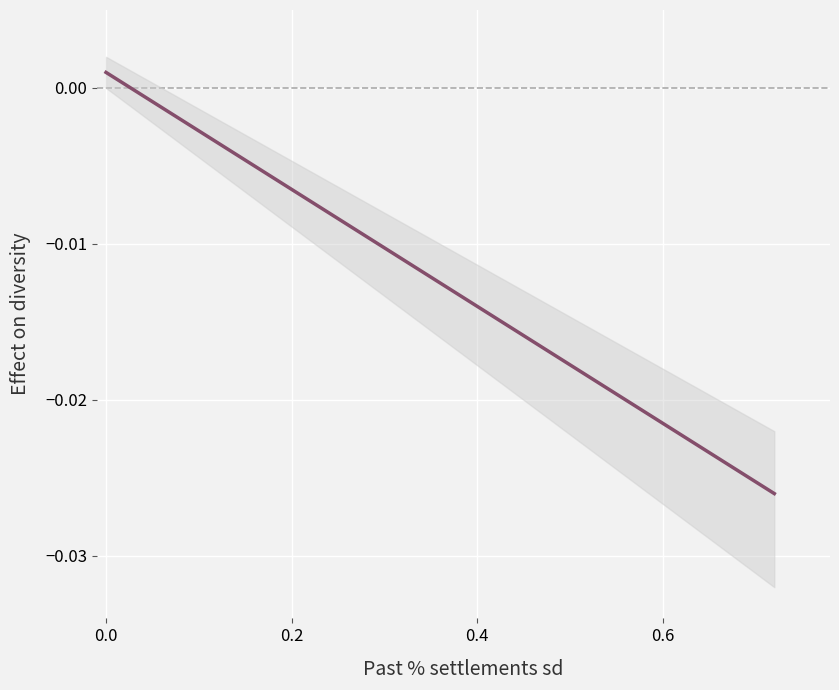

True or false: there are more than 0 points higher than both neighbors.

False